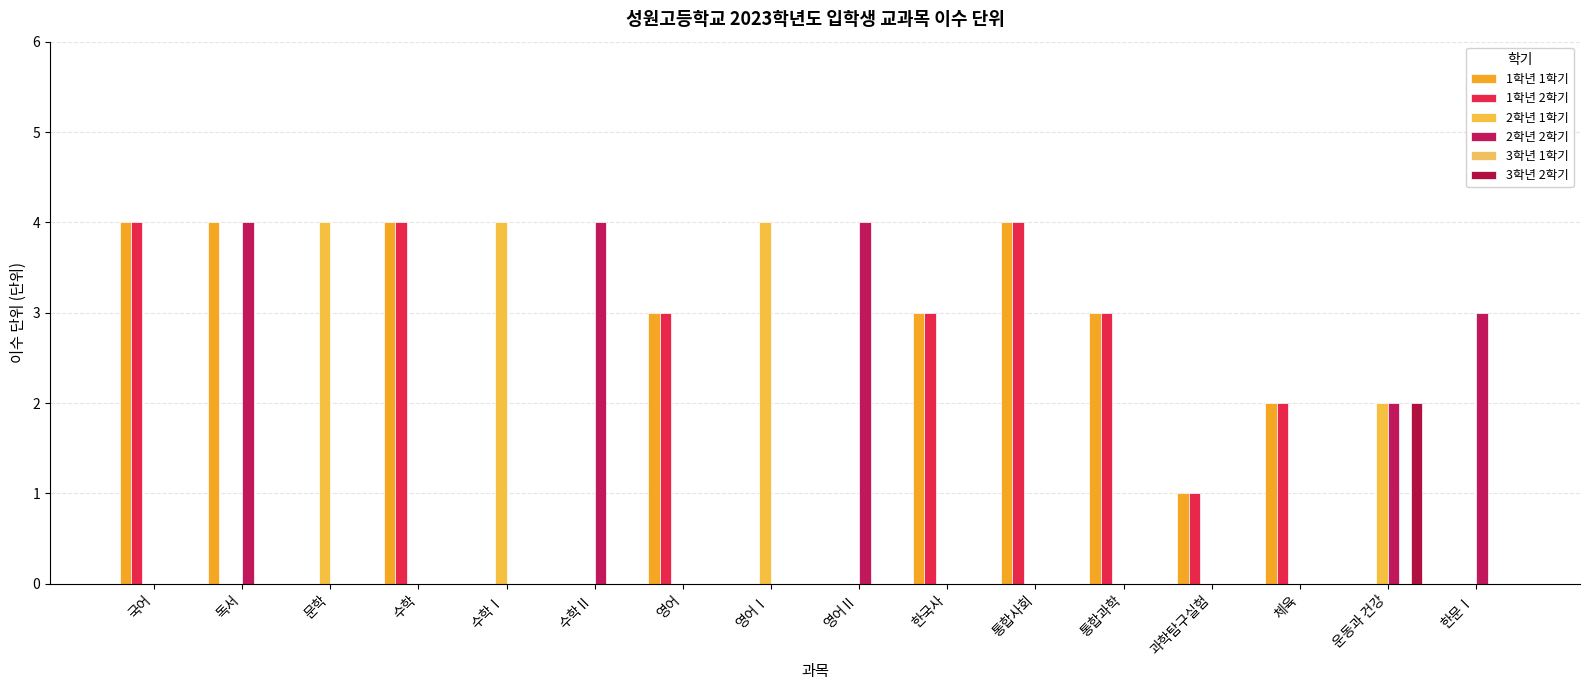

Which has a higher value, 영어Ⅱ or 영어Ⅰ?

영어Ⅱ